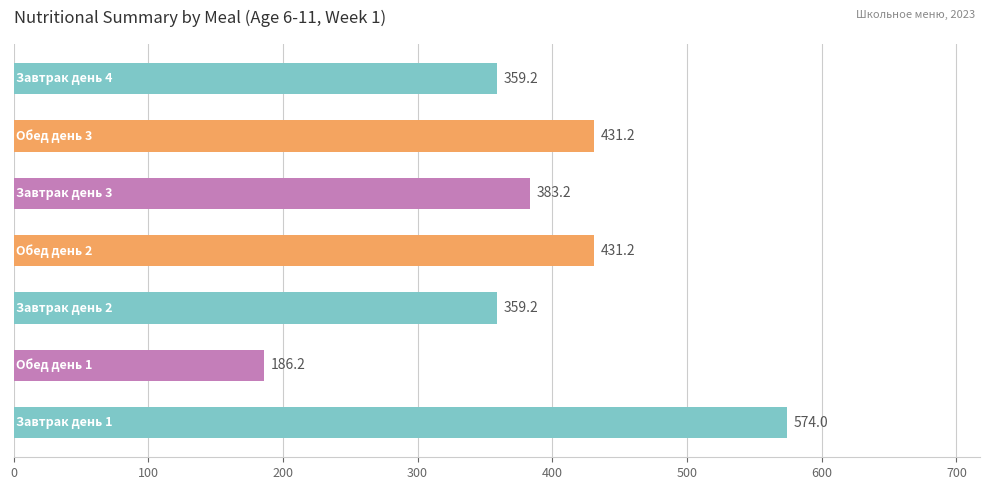

What is the difference between the maximum and minimum values?

387.8